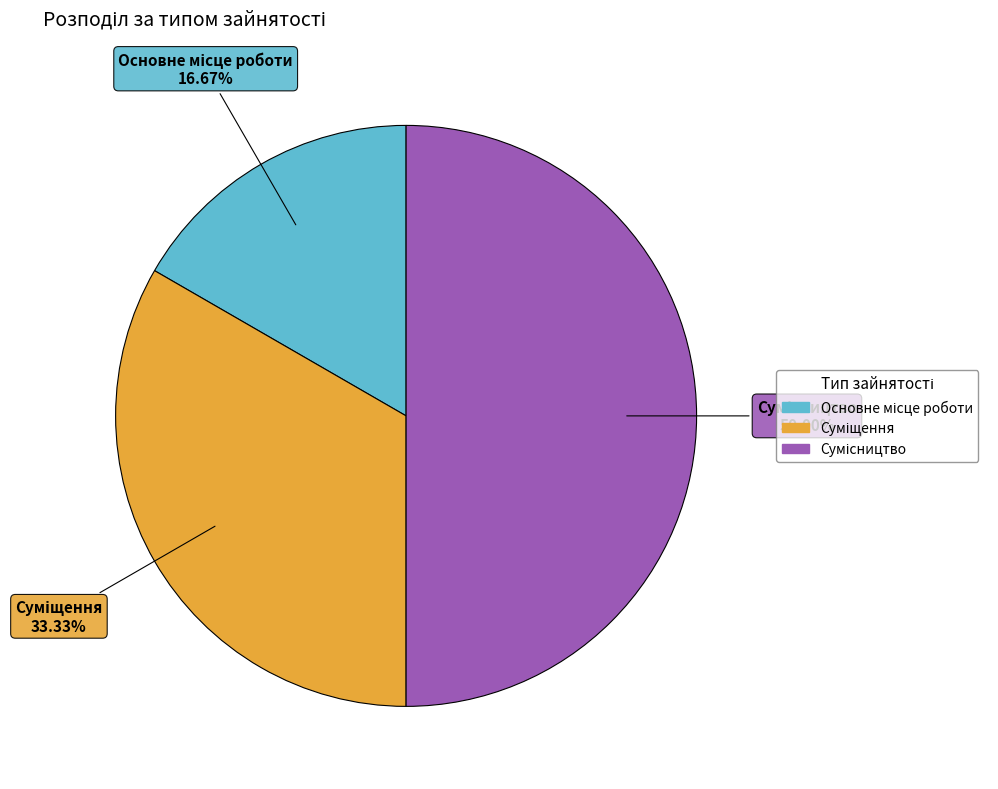

What is the largest slice in the pie chart?

Сумісництво